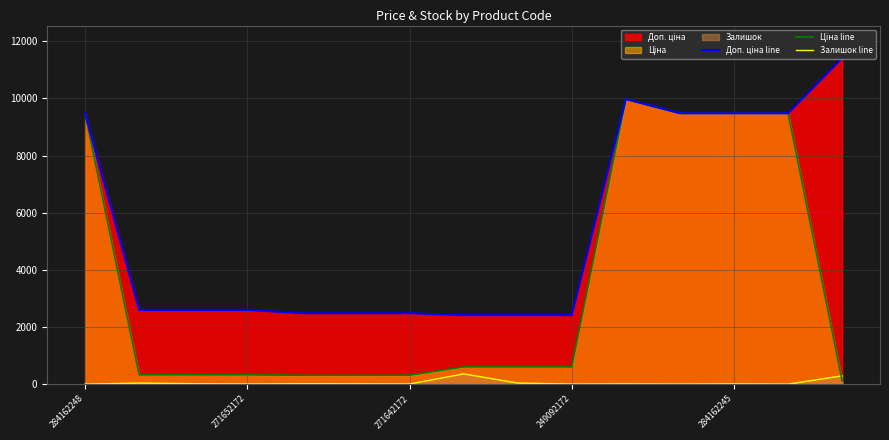

How many data points does each series have?

15